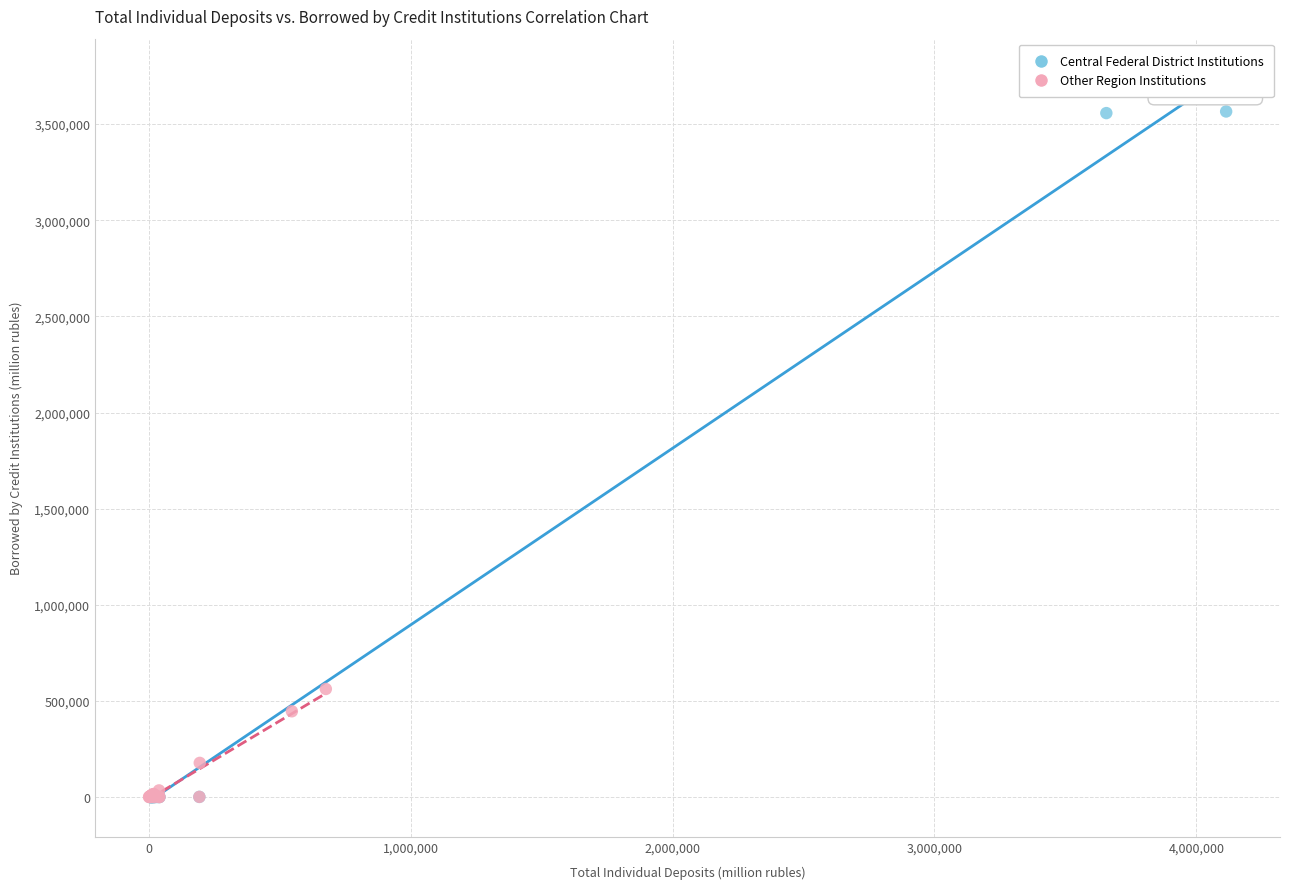

Which series has the widest spread of Y values?

Central Federal District Institutions